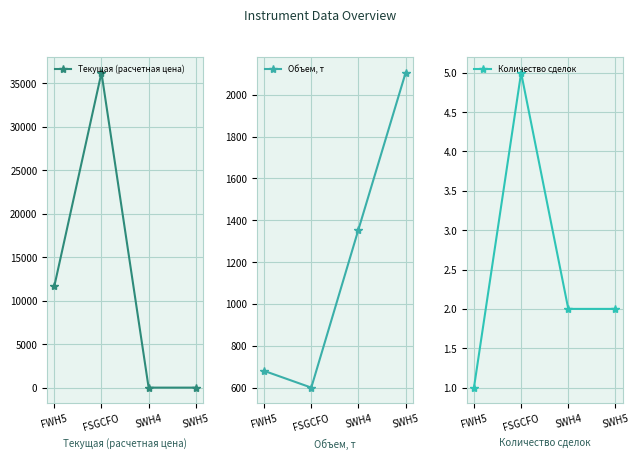

Reading right to left, list all the values displayed in this chart.

Текущая (расчетная цена): 0.2	0.2	36200.0	11650.0
Объем, т: 2104.7	1355.6	600.0	680.0
Количество сделок: 2.0	2.0	5.0	1.0